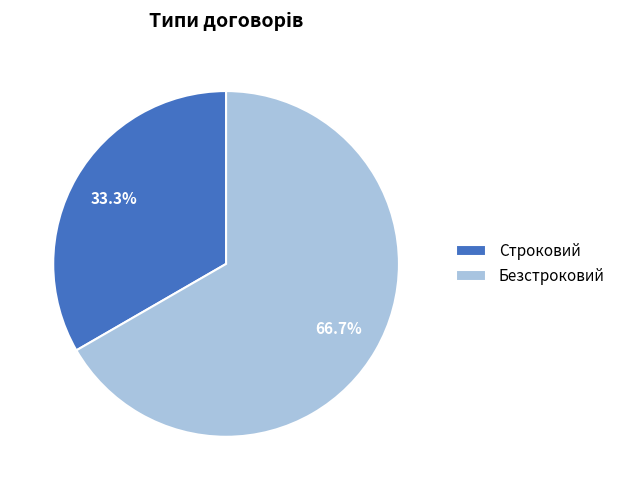

Does Безстроковий account for over 50% of the chart?

Yes